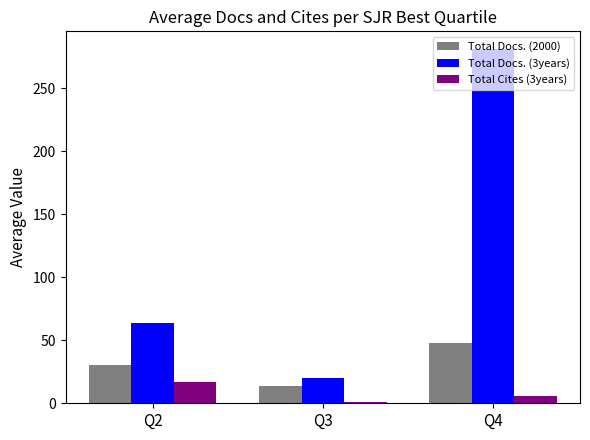

Which series changed the most between Q3 and Q4?

Total Docs. (3years)